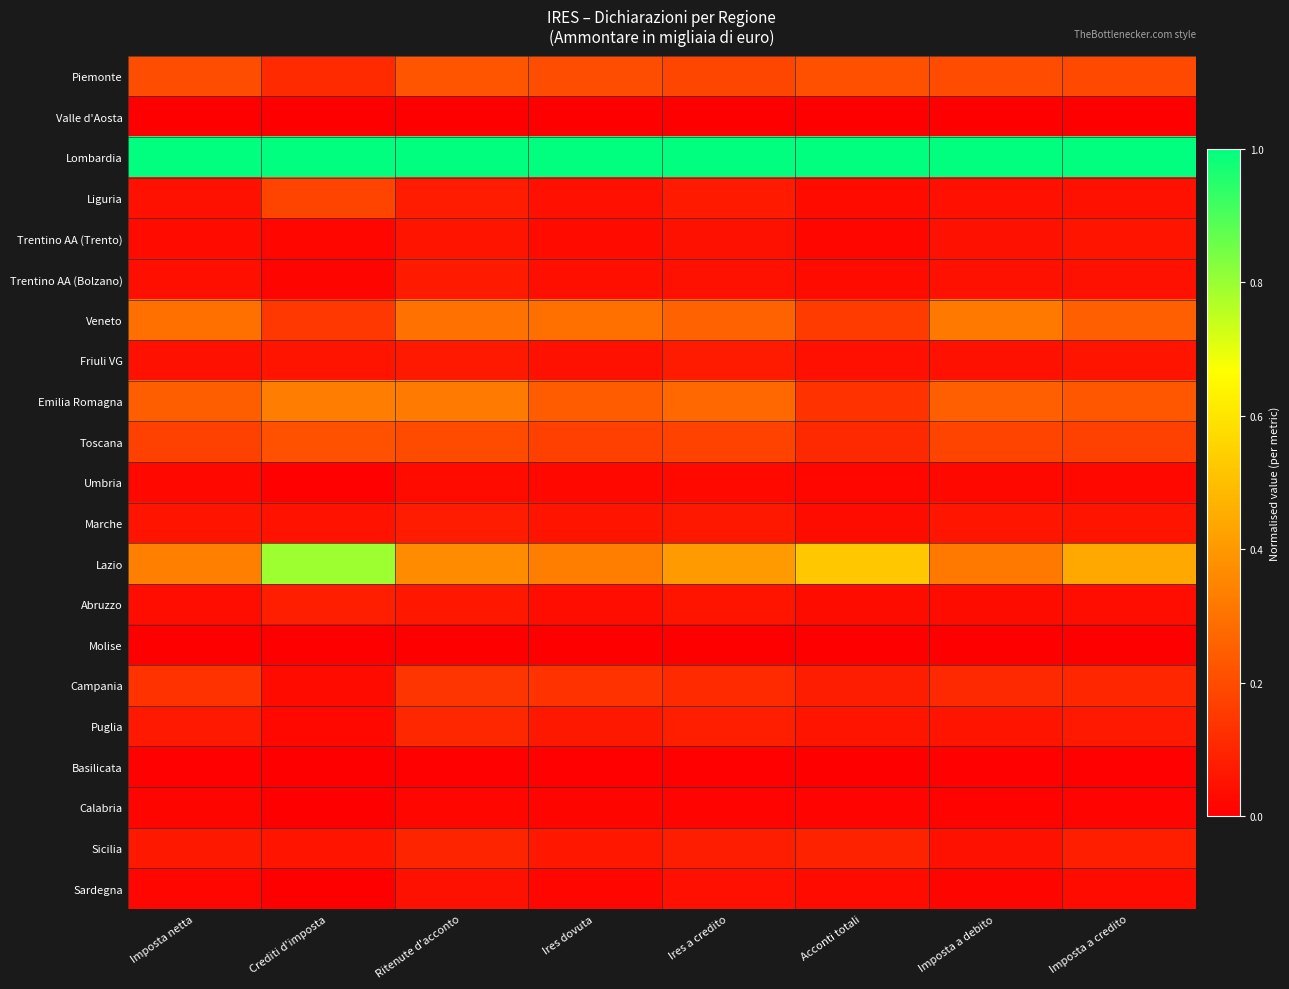

How many distinct data groups are displayed?

21